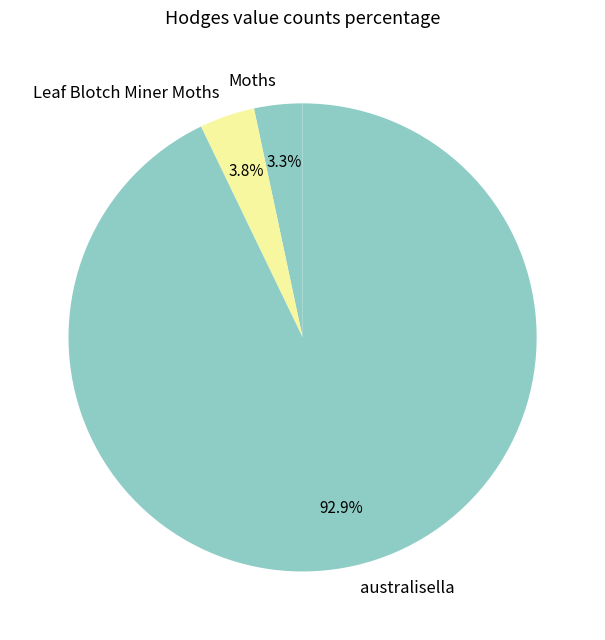

Which has a higher value, Moths or australisella?

australisella